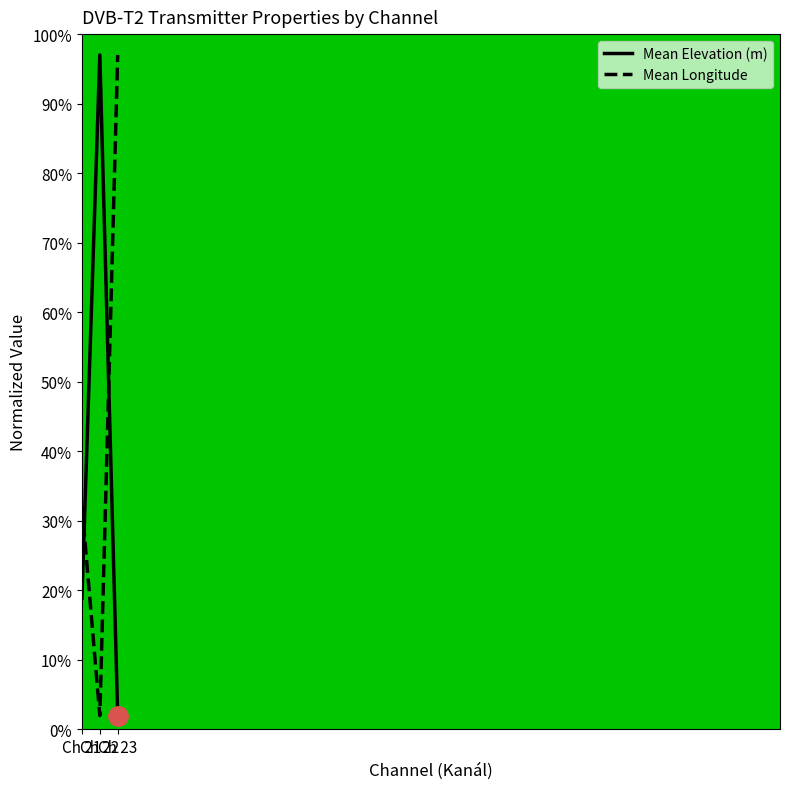

How many values in the Mean Elevation (m) series are below 18?

1